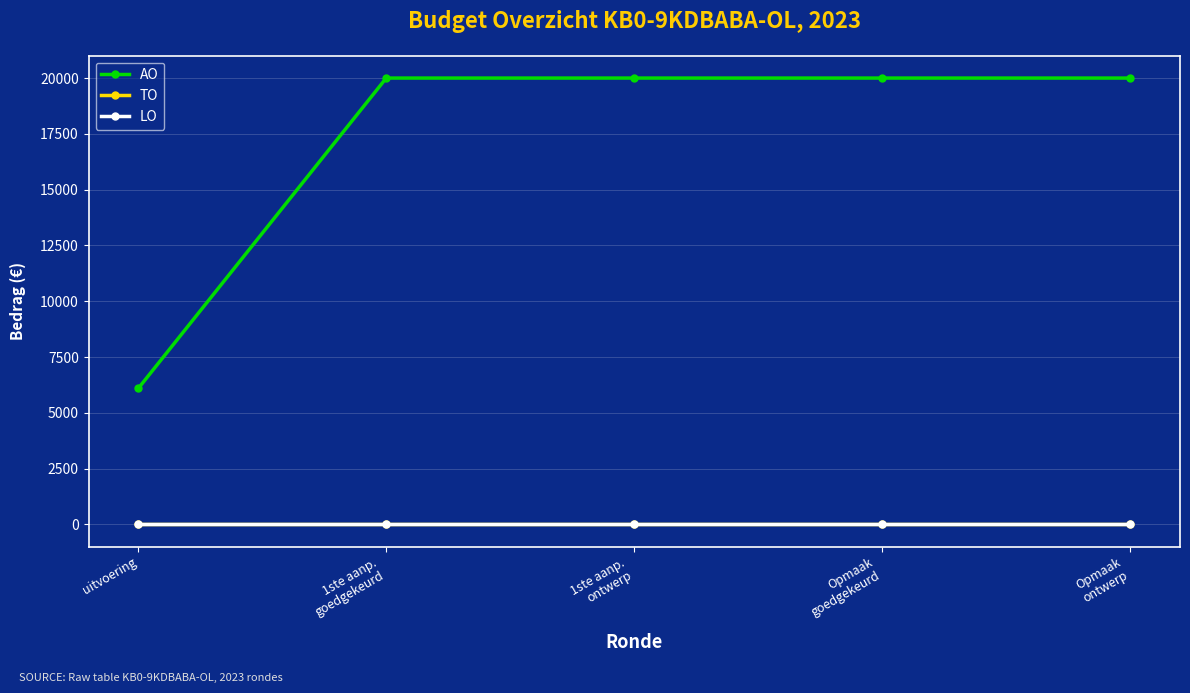

True or false: AO and LO cross at least once.

False